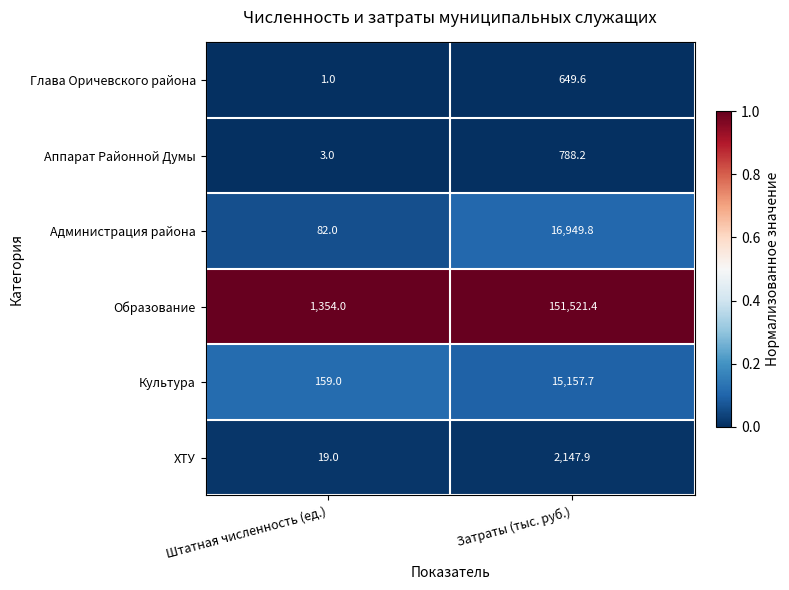

Reading left to right, extract all data points from this chart.

Глава Оричевского района: 1.0	649.6
Аппарат Районной Думы: 3.0	788.2
Администрация района: 82.0	16949.8
Образование: 1354.0	151521.4
Культура: 159.0	15157.7
ХТУ: 19.0	2147.9